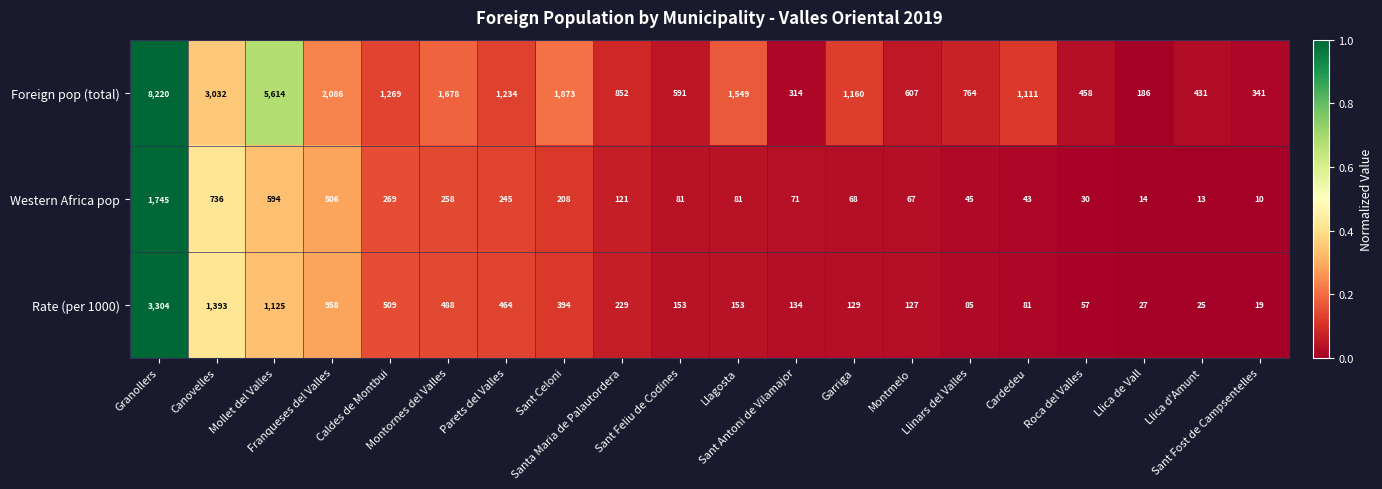

What is the minimum value for Foreign pop (total)?

186